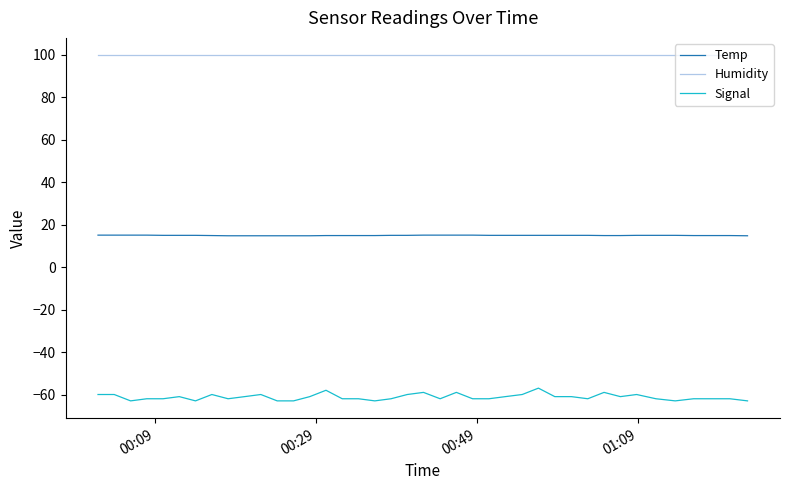

What is the smallest value displayed?

-63.0